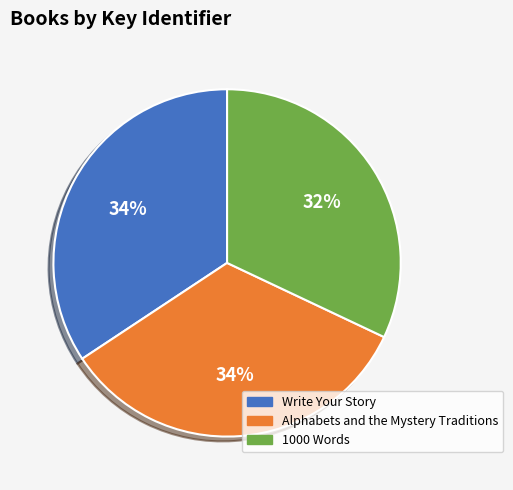

Is the sum of Alphabets and the Mystery Traditions and Write Your Story greater than half?

Yes